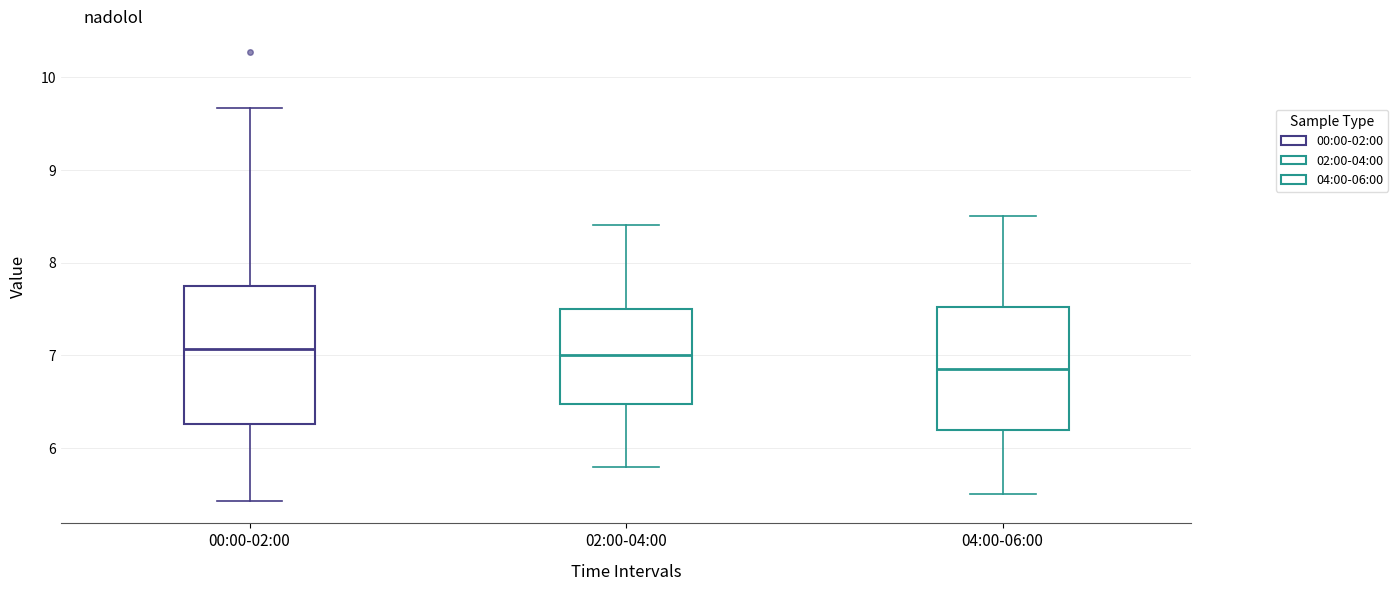

Reading left to right, transcribe this box plot: for each box, give where its median line is, the range the box spans, and where its two whiskers end, as read against the y-axis. The values are not printed on the chart, so give them approximately, as read against the axis.

00:00-02:00: median 7.1, box 6.3 to 7.7, whiskers 5.4 to 9.7
02:00-04:00: median 7.0, box 6.5 to 7.5, whiskers 5.8 to 8.4
04:00-06:00: median 6.9, box 6.2 to 7.5, whiskers 5.5 to 8.5